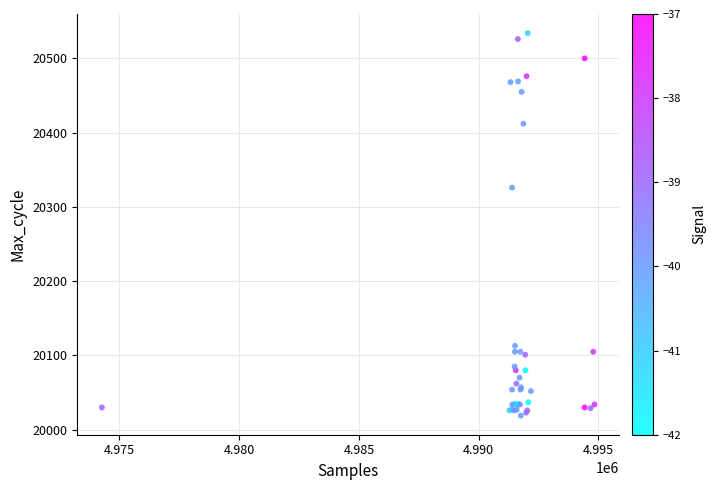

What Y value in the scatter plot is closest to 20276?

20326